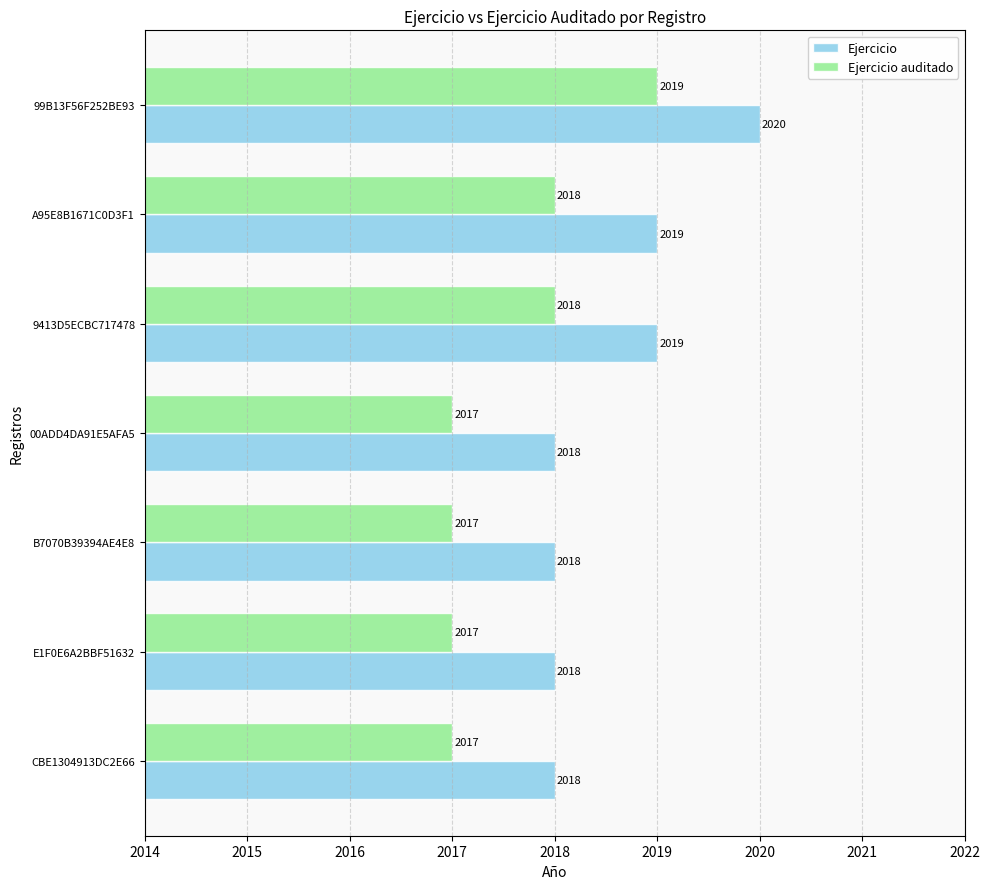

What is the average value of the Ejercicio series?

2019